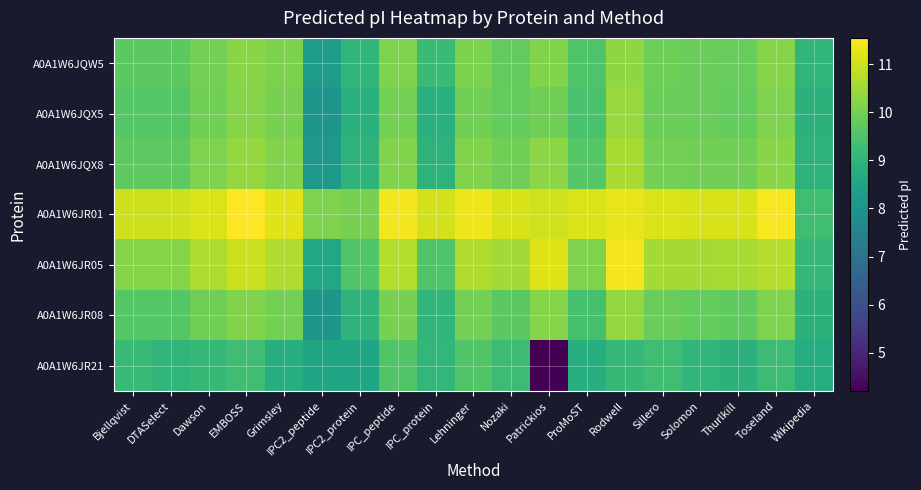

Which category has the highest value across all series?

EMBOSS